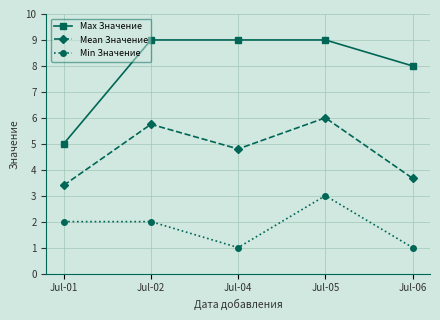

How many lines are shown in the chart?

3